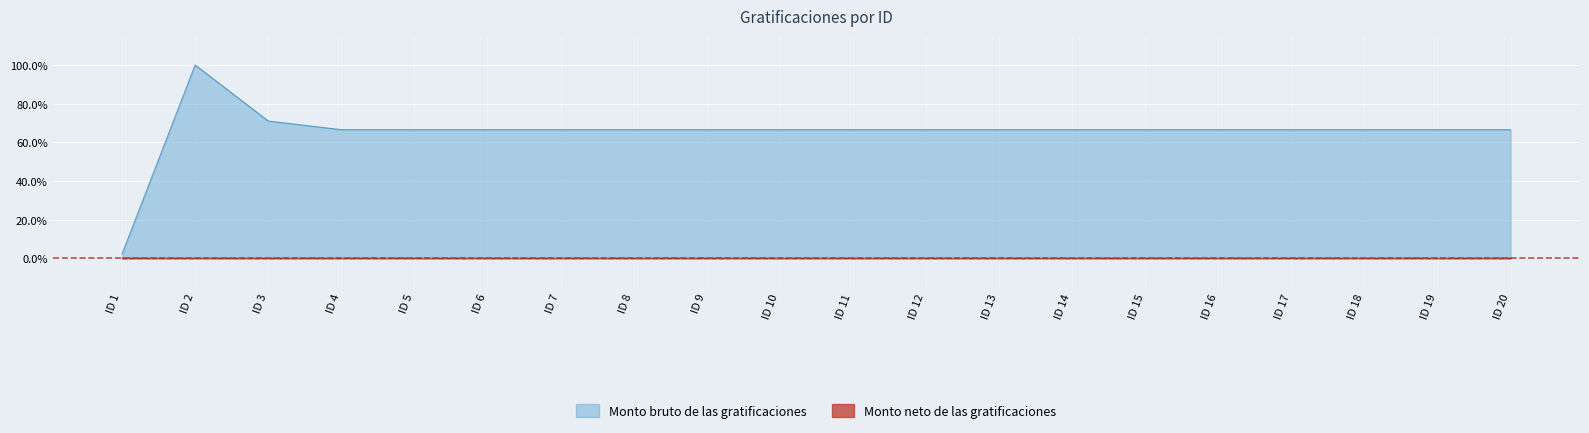

How many interior local peaks (higher than both neighbors) does the data have?

1